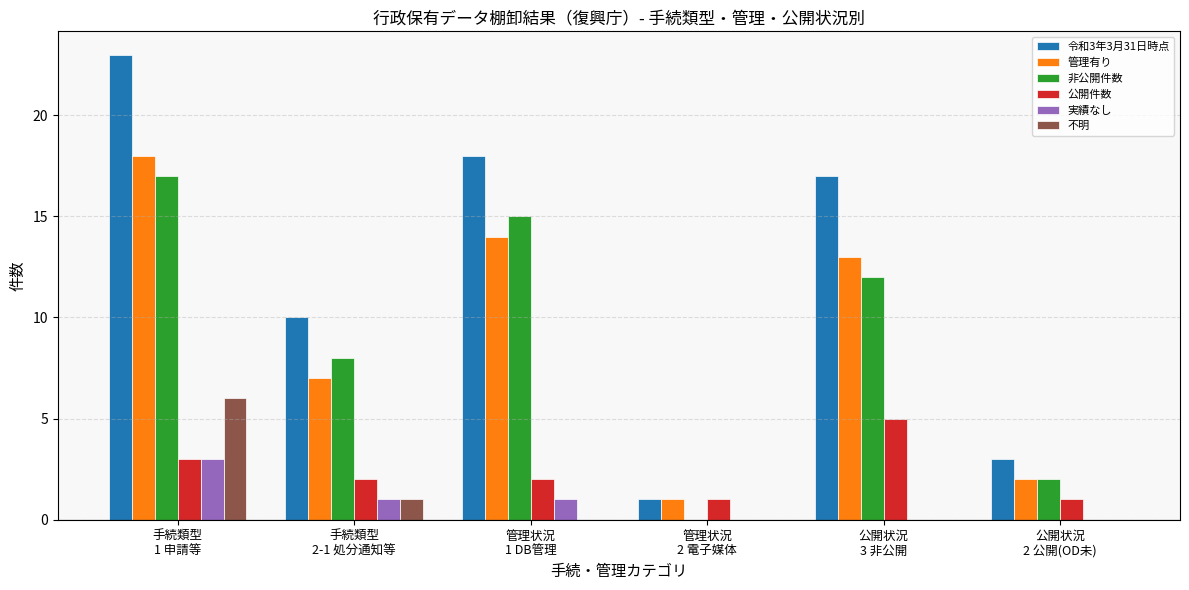

Read the 令和3年3月31日時点 value at 管理状況
2 電子媒体.

1